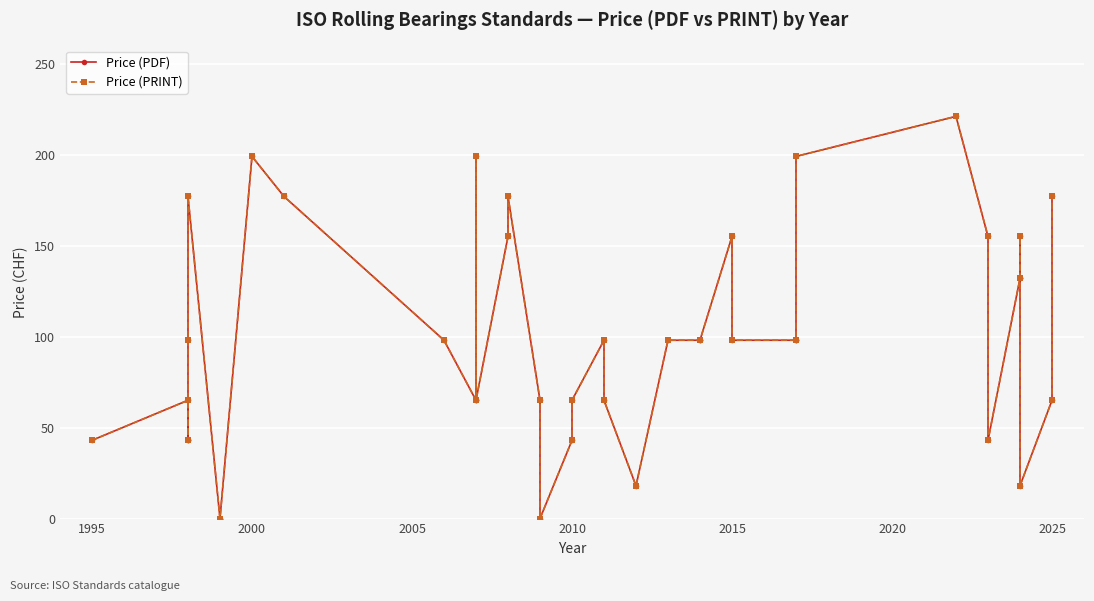

True or false: Price (PDF) and Price (PRINT) intersect in this chart.

False